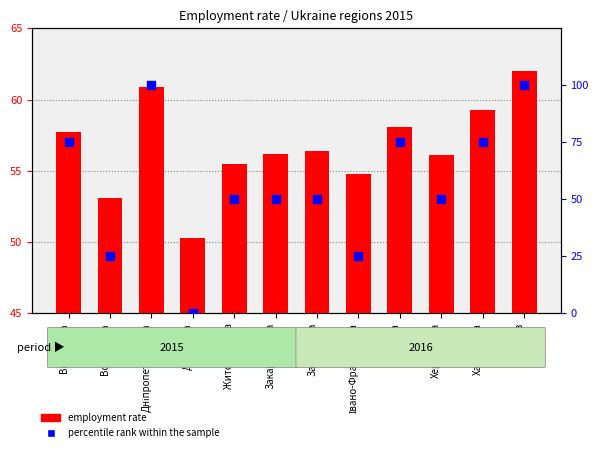

At which category is the sum across all series the highest?

м.Київ